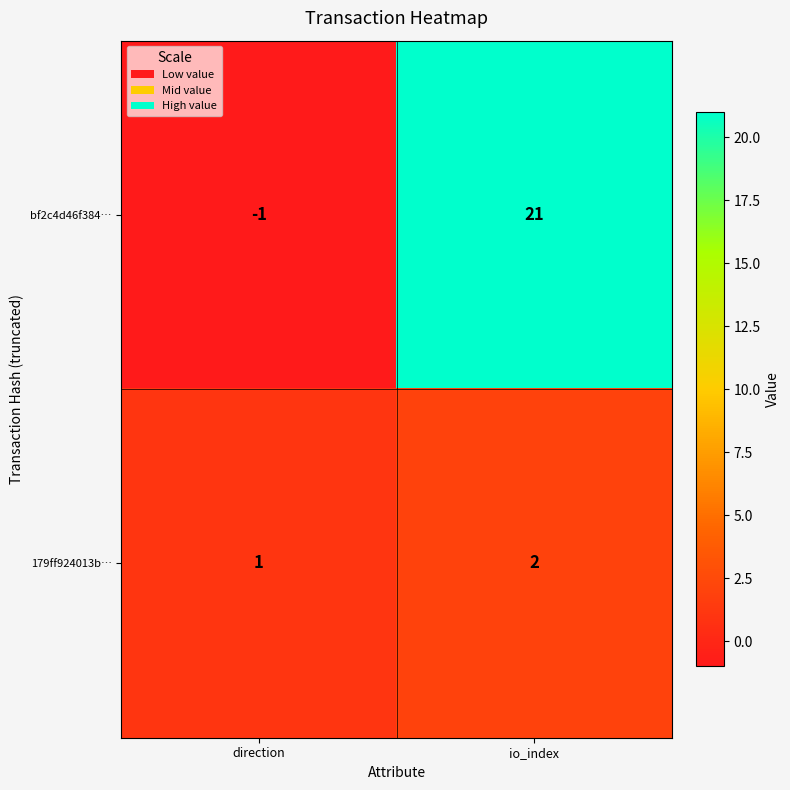

True or false: bf2c4d46f384… has a value of 0 at direction.

False